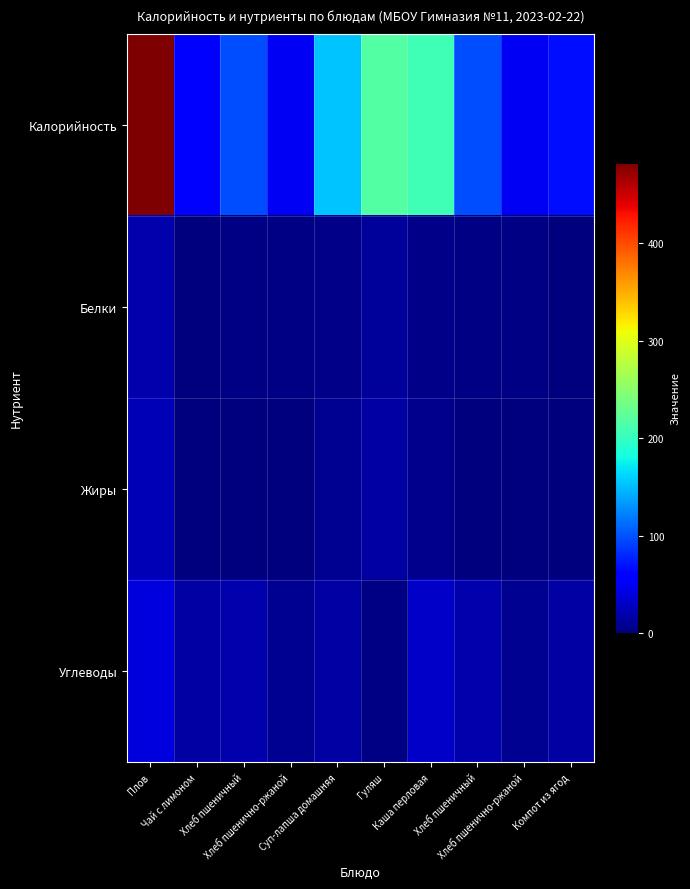

Which series has the largest range (max minus min)?

Калорийность